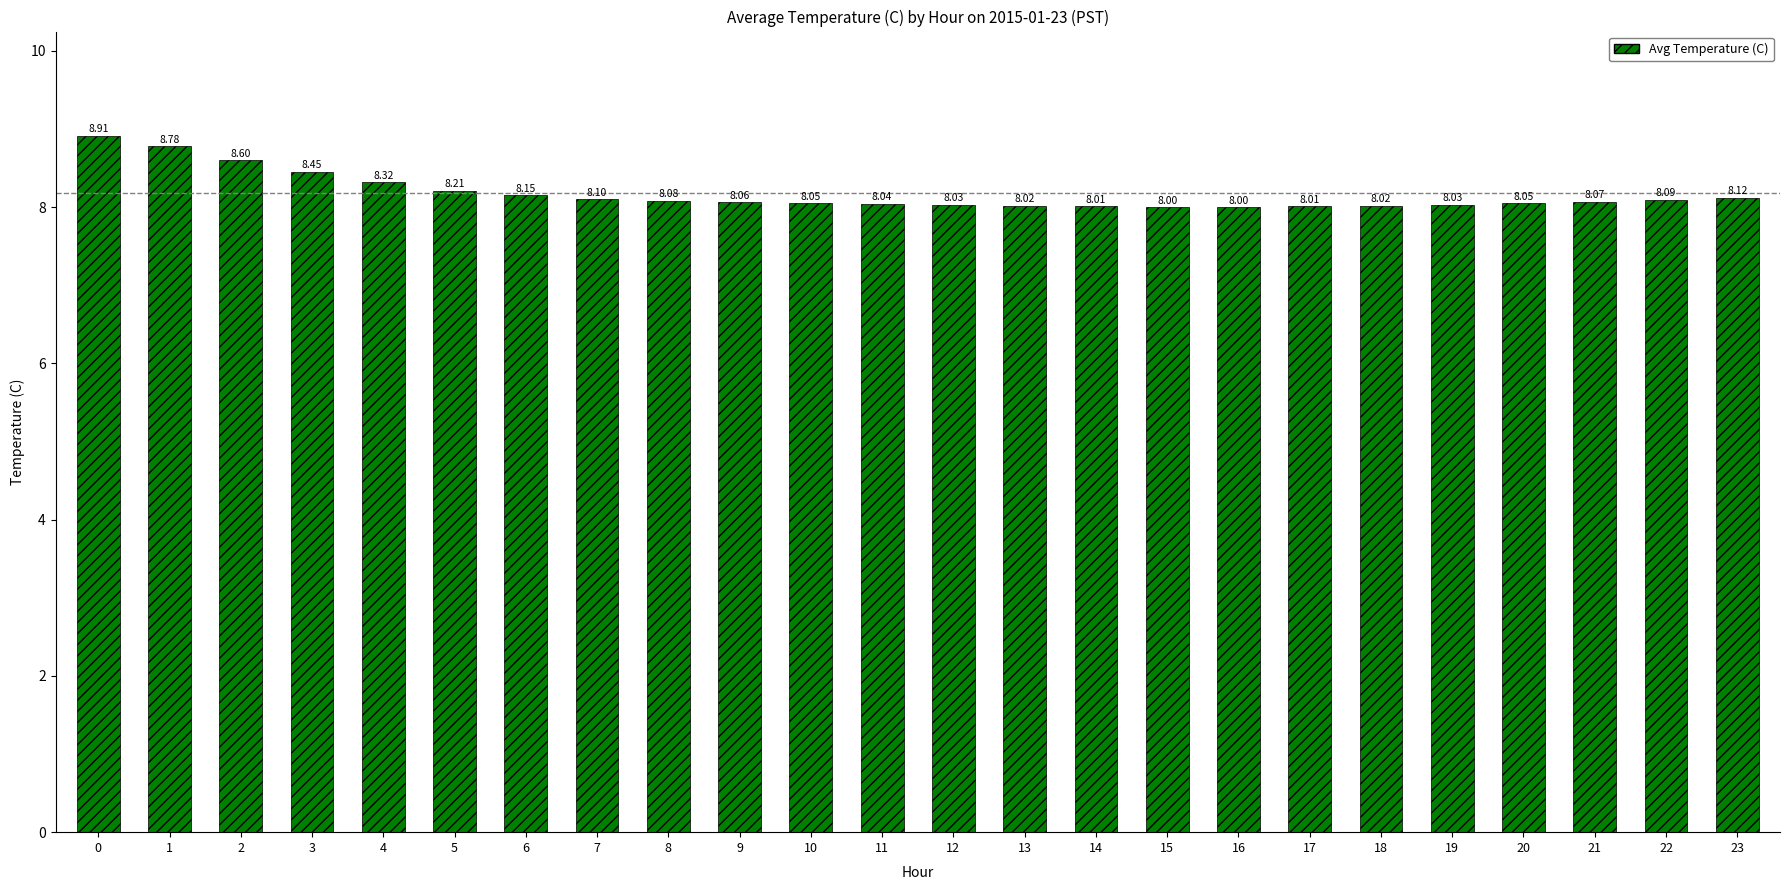

Which has a higher value, 21 or 1?

1